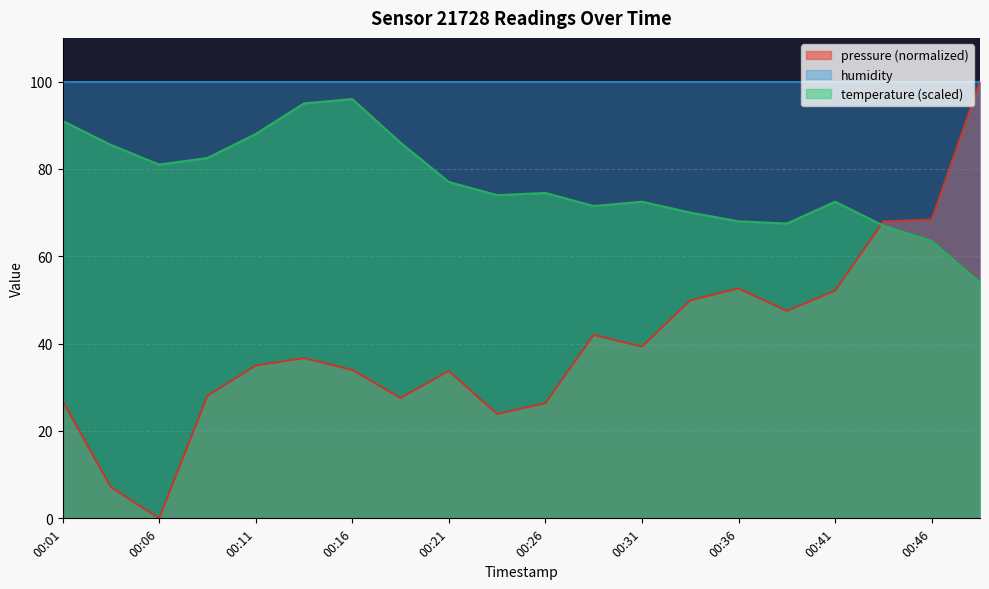

At which category does the chart reach its minimum across all series?

00:06